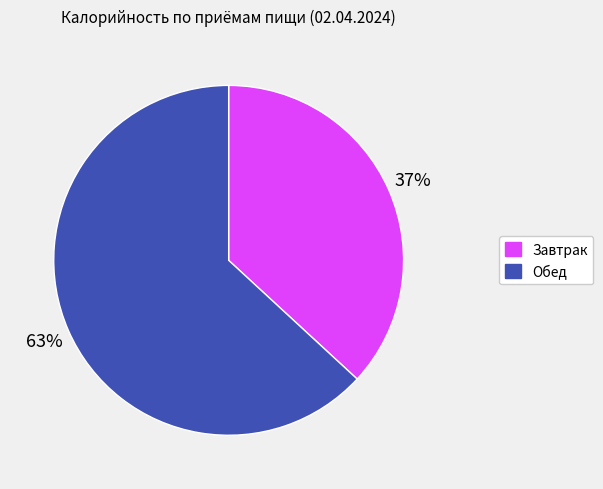

Is it true that Обед is 52% of the pie?

False